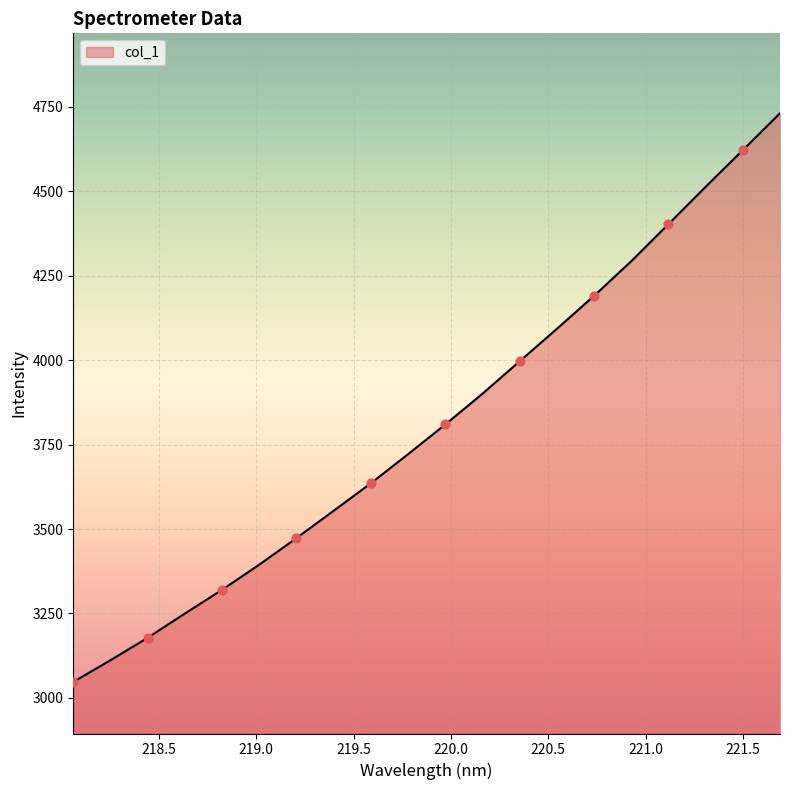

What is the maximum value shown in the chart?

4731.2